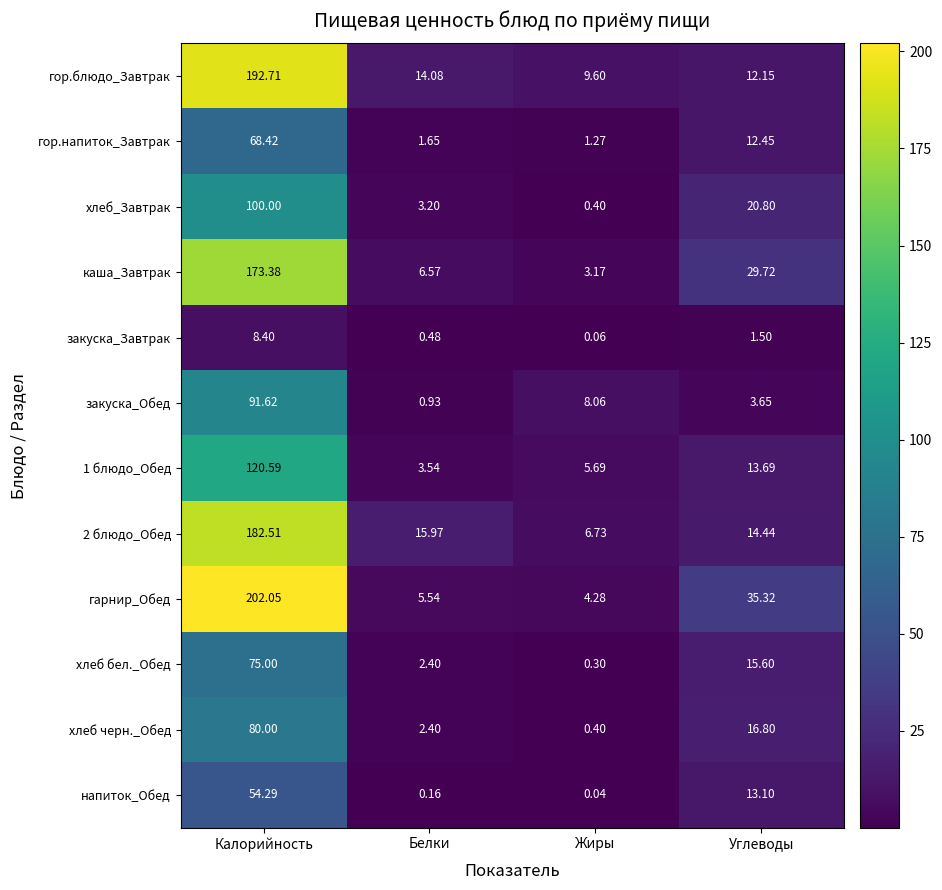

Count the number of data series in this chart.

12